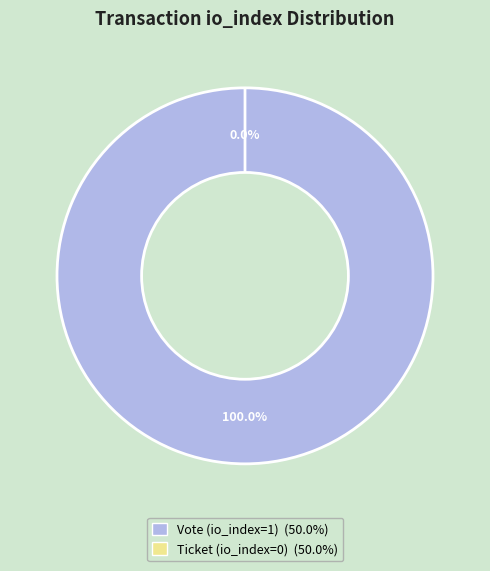

Is there any slice that represents more than half of the pie?

Yes